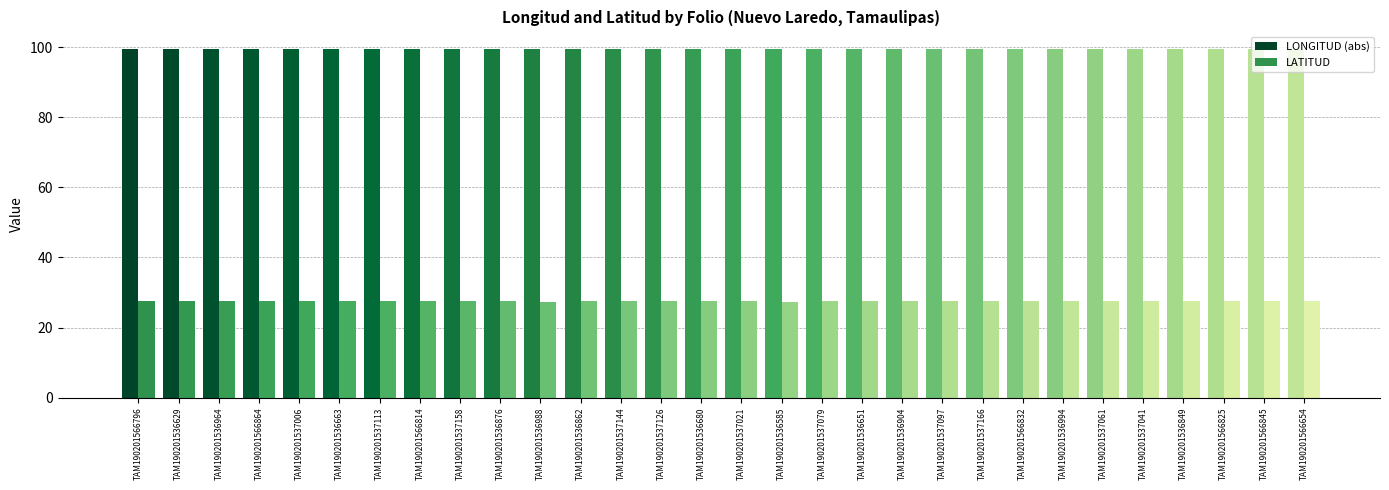

How many LATITUD values are between 27 and 28?

30